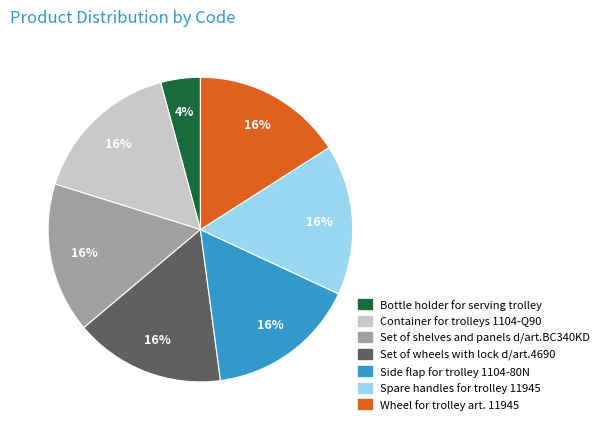

Between Bottle holder for serving trolley and Side flap for trolley 1104-80N, which is larger?

Side flap for trolley 1104-80N